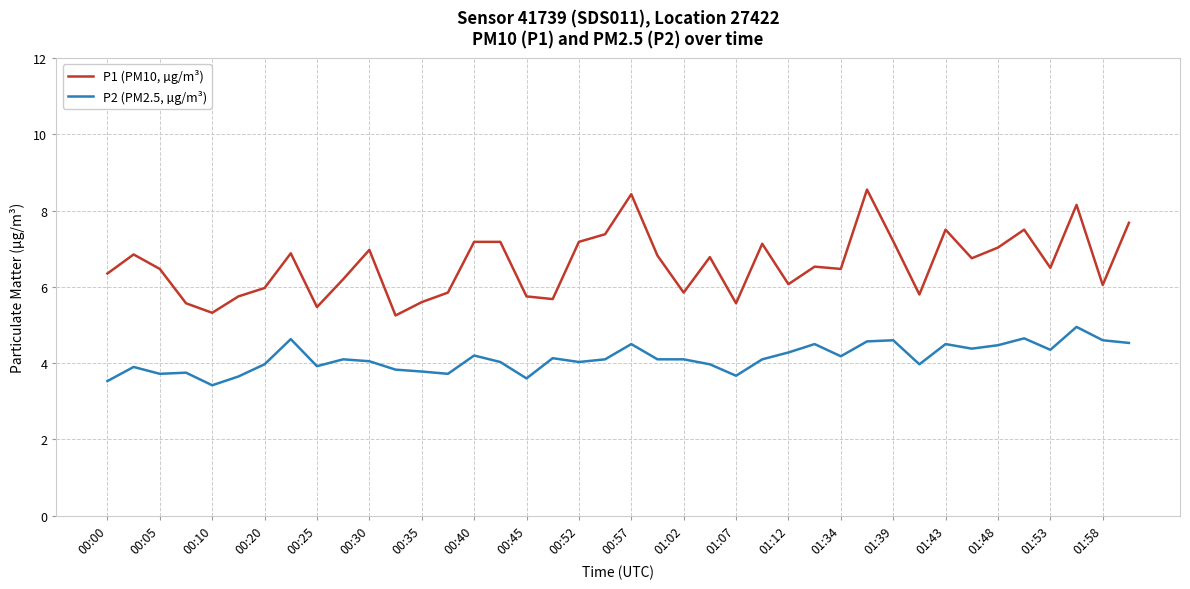

What is the minimum value for P2 (PM2.5, µg/m³)?

3.4